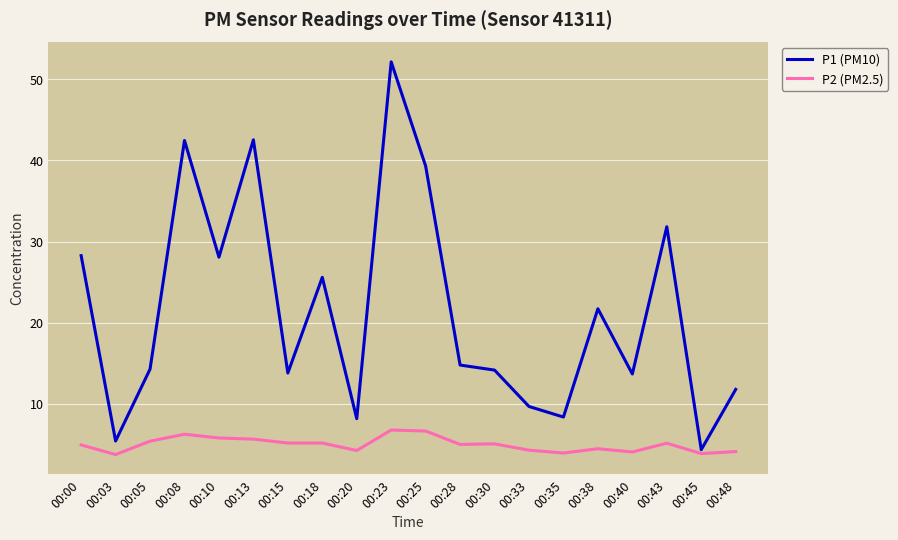

The value of P1 (PM10) at 00:13 is 57.4. True or false?

False